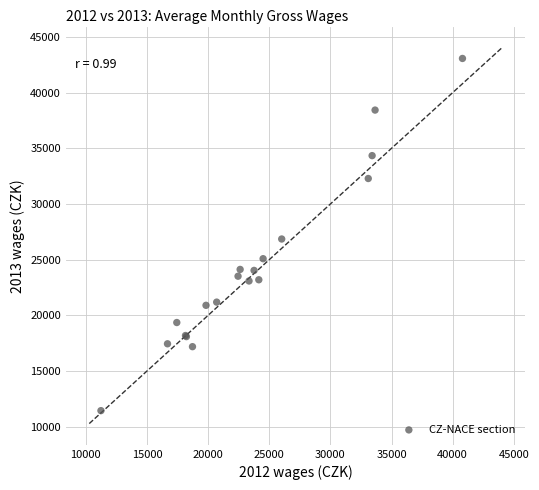

What Y value in the scatter plot is closest to 27257?

26858